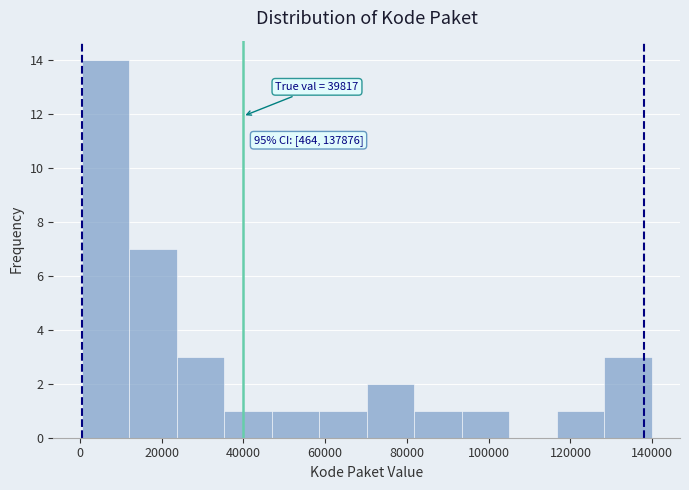

Which range on the x-axis has the tallest bar?

0 to 12000